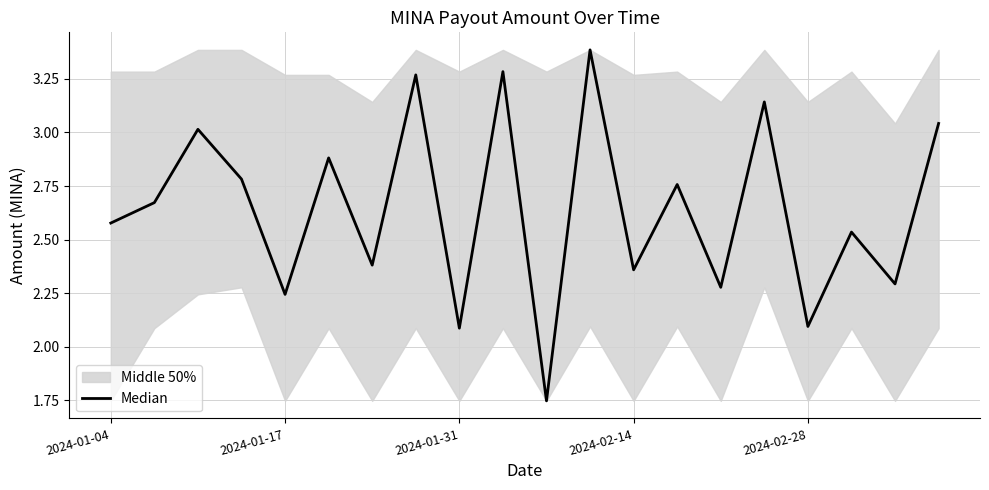

What is the maximum value shown in the chart?

3.4